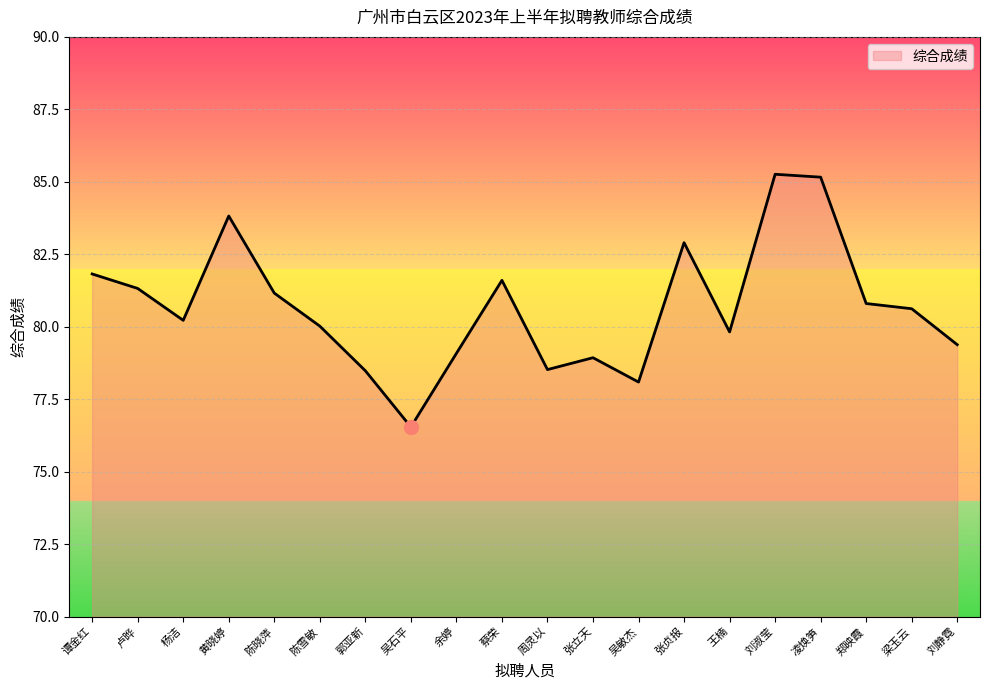

Between 郑映霞 and 凌焕笋, which is larger?

凌焕笋